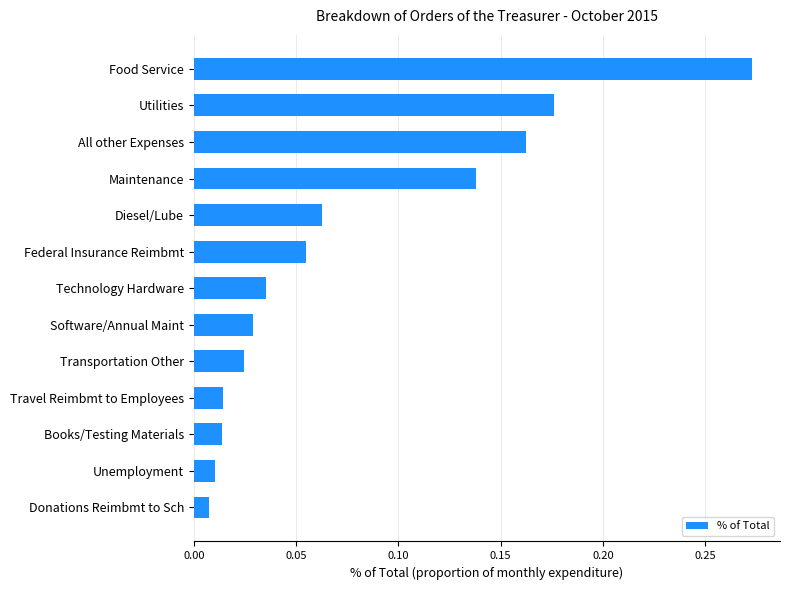

What is the change in value from Donations Reimbmt to Sch to Diesel/Lube?

+0.1